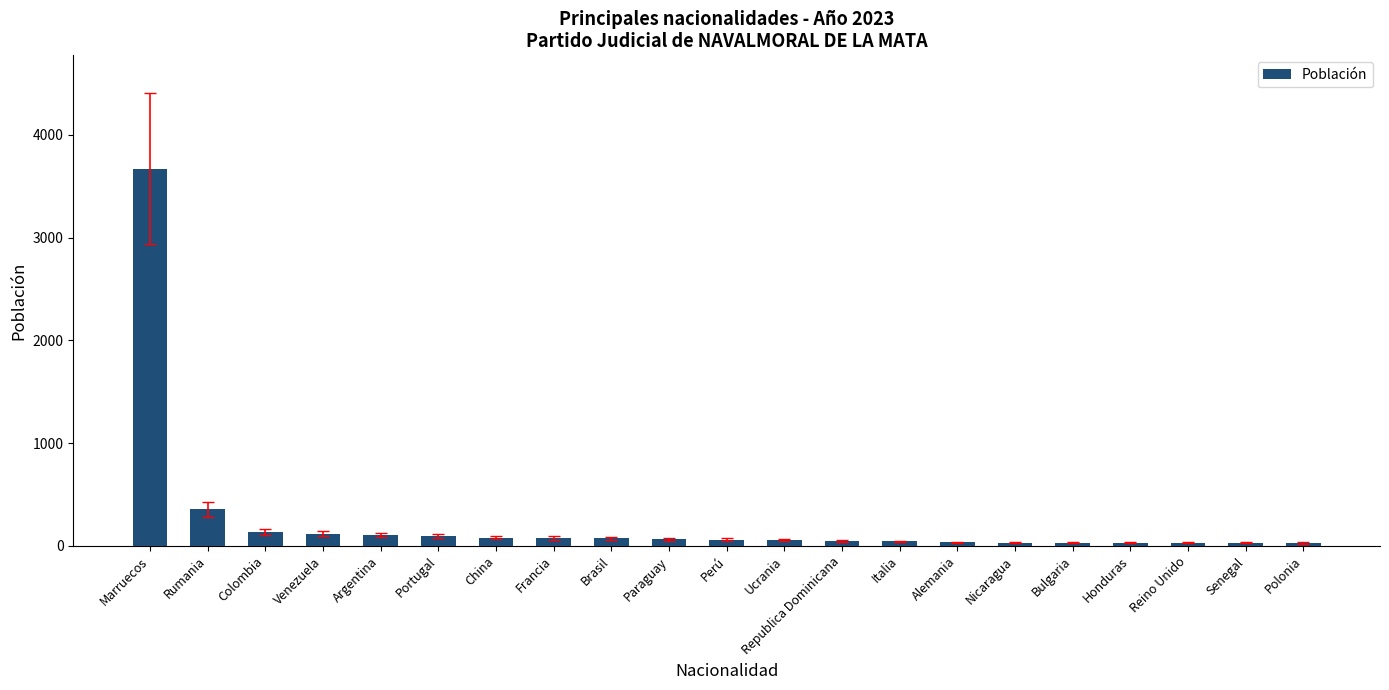

At which label does the data first exceed 62?

Marruecos